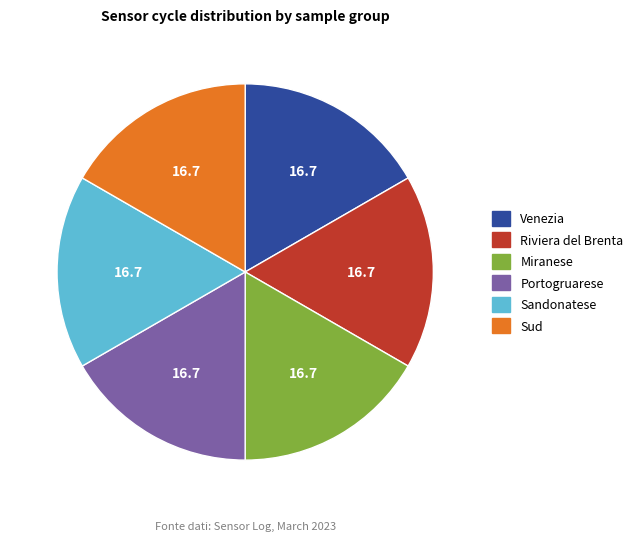

The Venezia slice represents 22% of the pie. True or false?

False